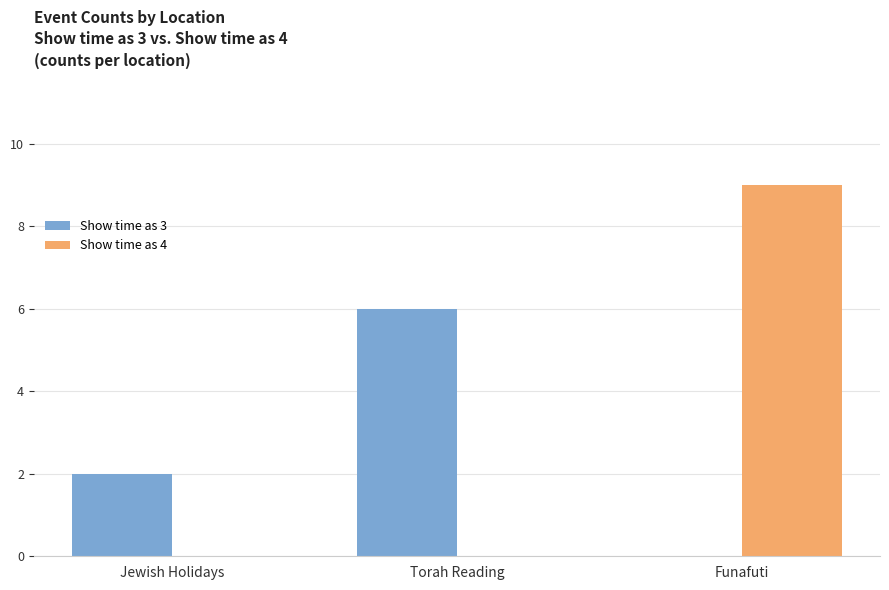

At which category is the sum across all series the highest?

Funafuti